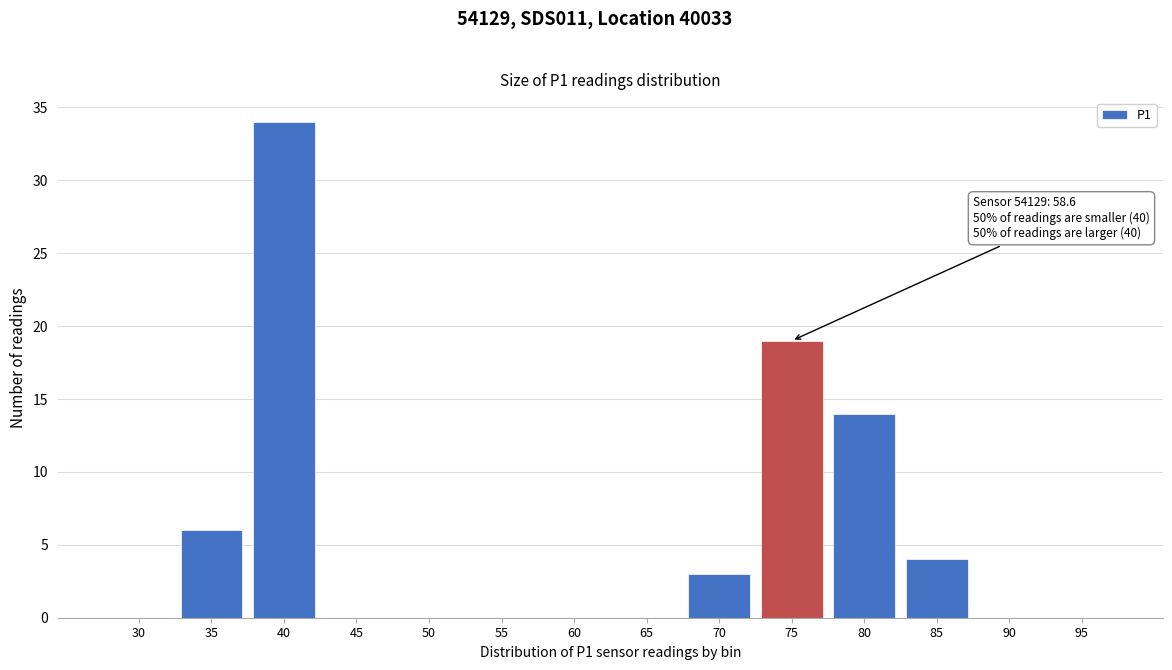

Reading left to right, transcribe all the data shown in this chart.

30=0	35=6	40=34	45=0	50=0	55=0	60=0	65=0	70=3	75=19	80=14	85=4	90=0	95=0